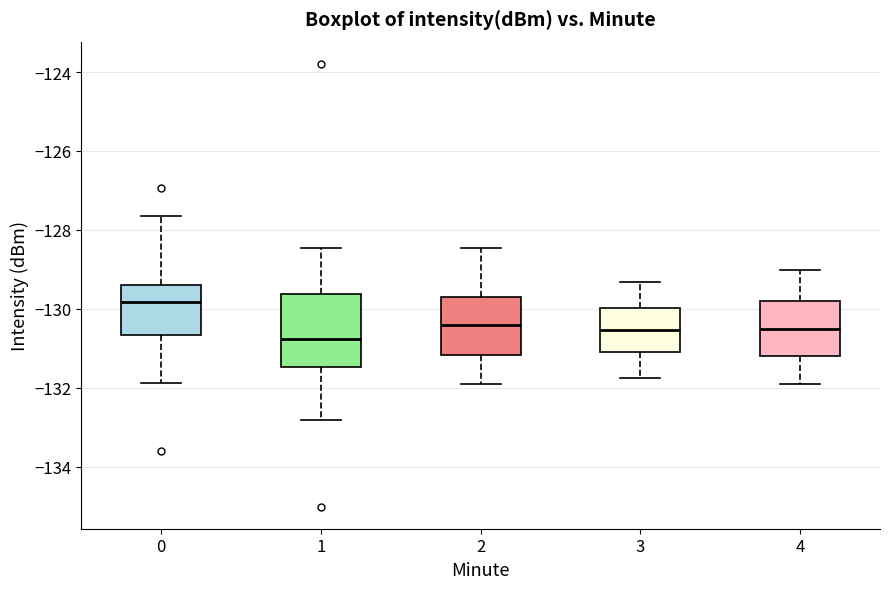

Comparing the boxes themselves (not the whiskers), which one is the tallest?

1